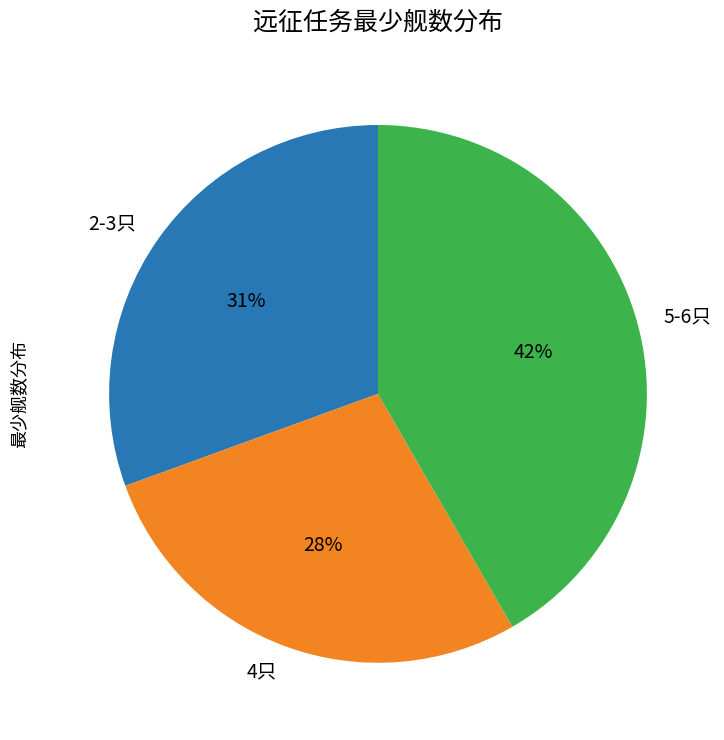

Combined, do 4只 and 2-3只 account for over 50%?

Yes